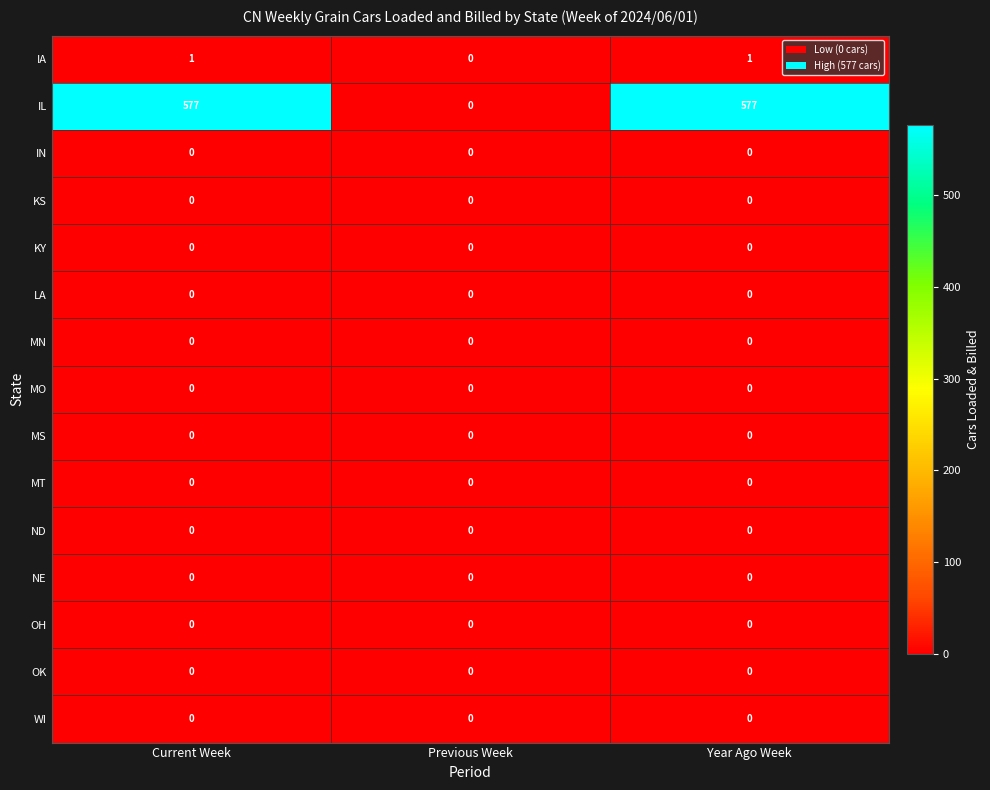

Count the IA values in the range 0 to 1.

3